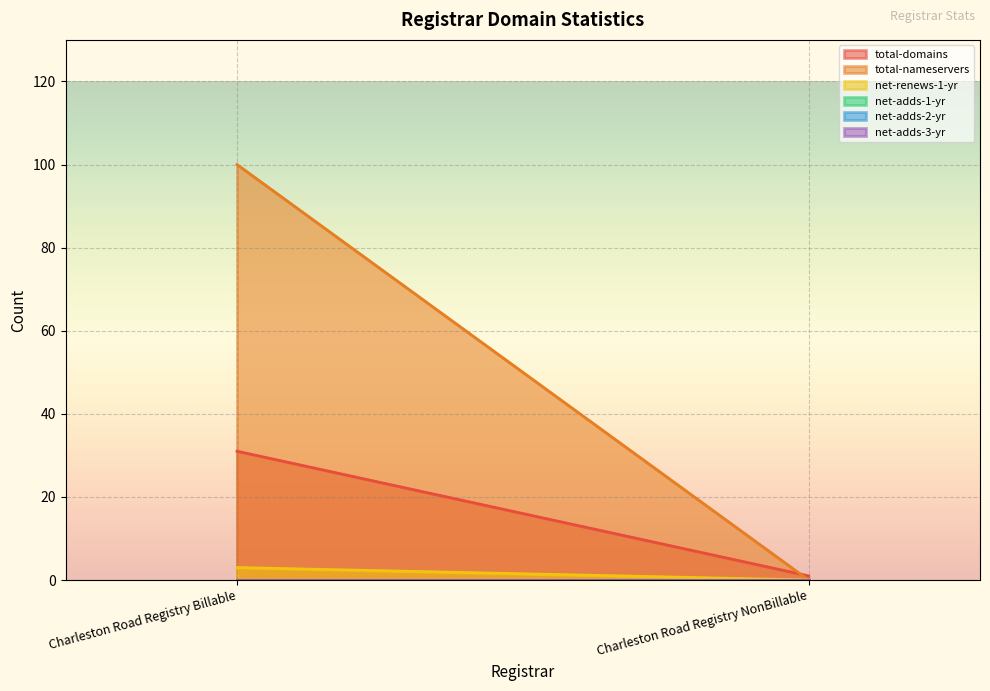

What is the spread (max minus min) of values at Charleston Road Registry Billable?

100